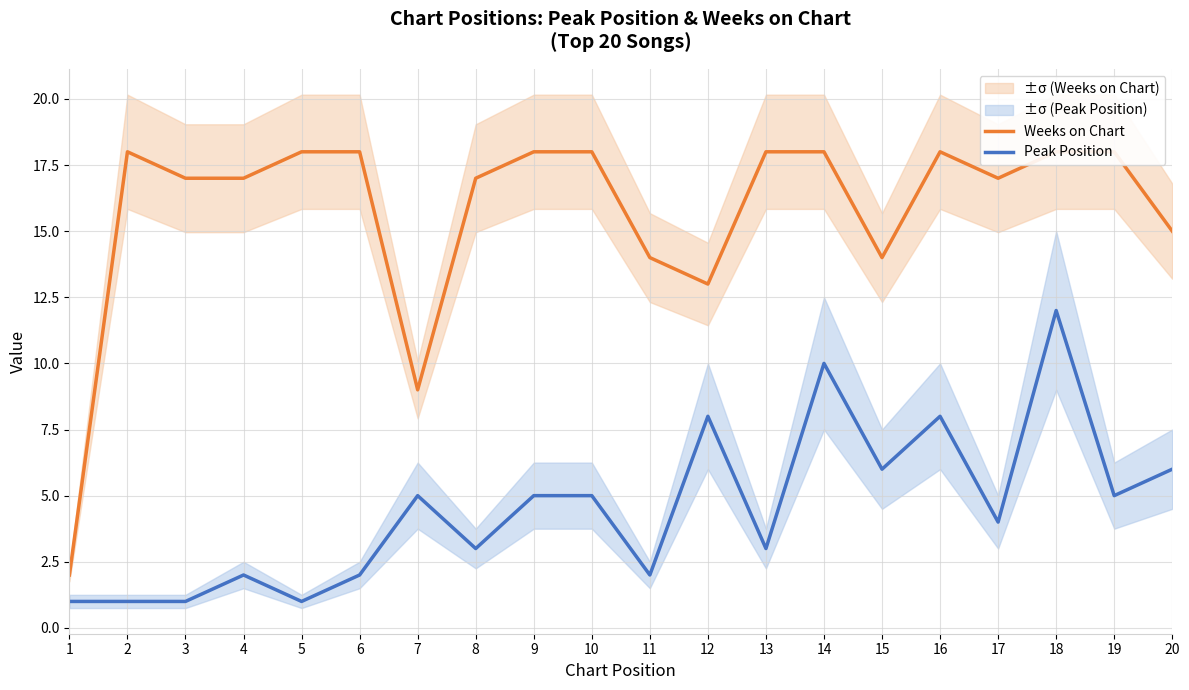

How many values in the Weeks on Chart series are below 18?

10